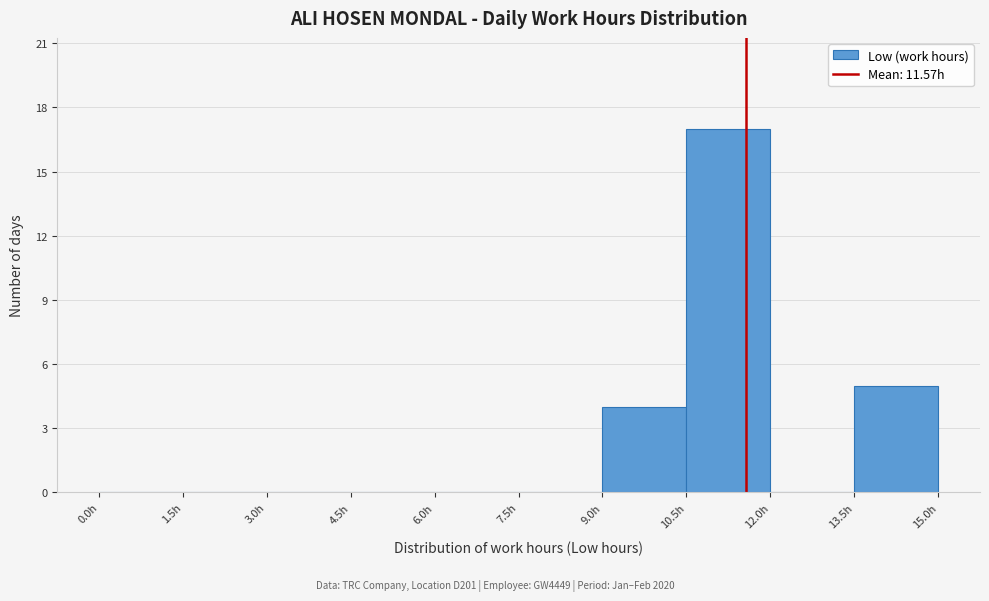

Reading left to right, transcribe this chart: for each bar, give the range it covers on the x-axis and its height. Neither the bar edges nor the heights are printed on the chart, so give them approximately, as read against the axes.

0.0 to 1.5: 0
1.5 to 3.0: 0
3.0 to 4.5: 0
4.5 to 6.0: 0
6.0 to 7.5: 0
7.5 to 9.0: 0
9.0 to 10.5: 4
10.5 to 12.0: 17
12.0 to 13.5: 0
13.5 to 15.0: 5